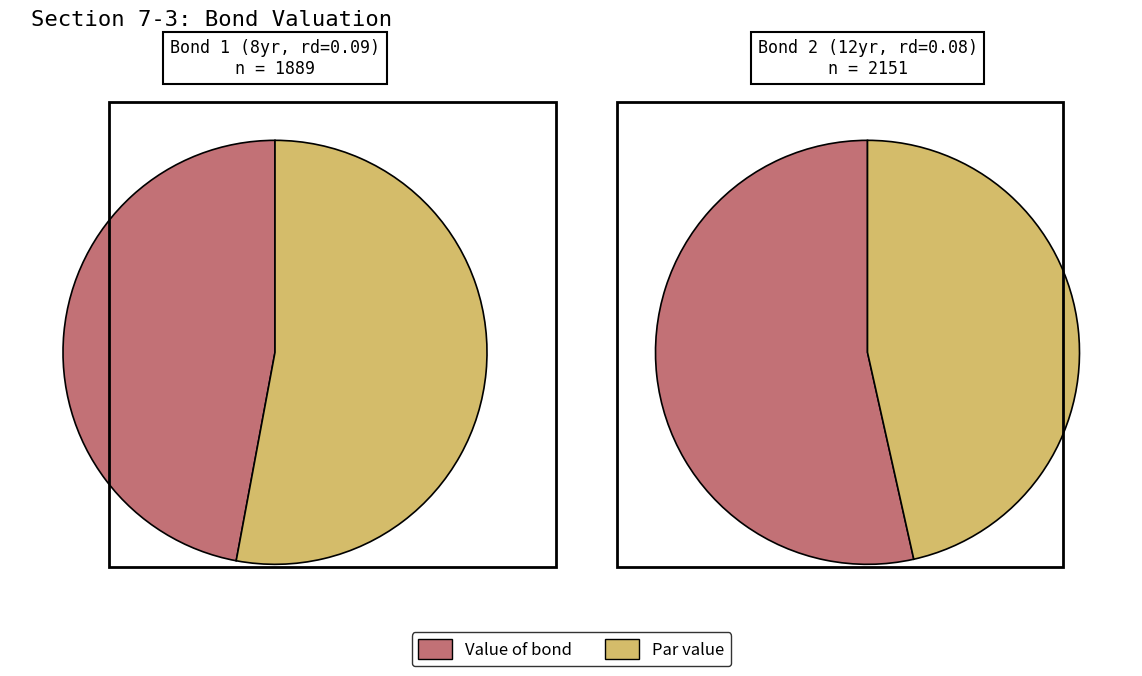

Which series changed the most between Value of bond and Par value?

Bond 2